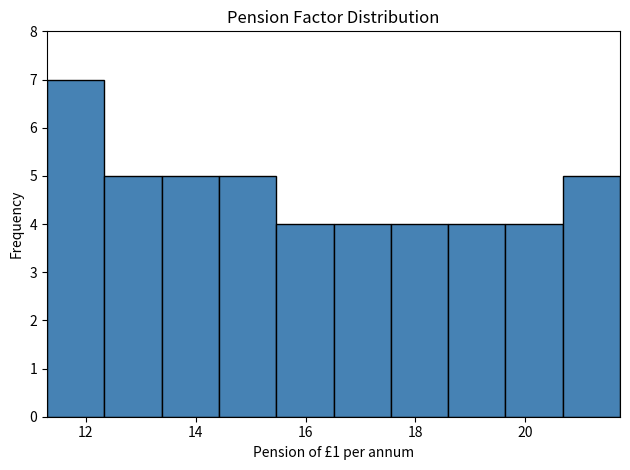

Which range on the x-axis has the tallest bar?

11.2 to 12.4